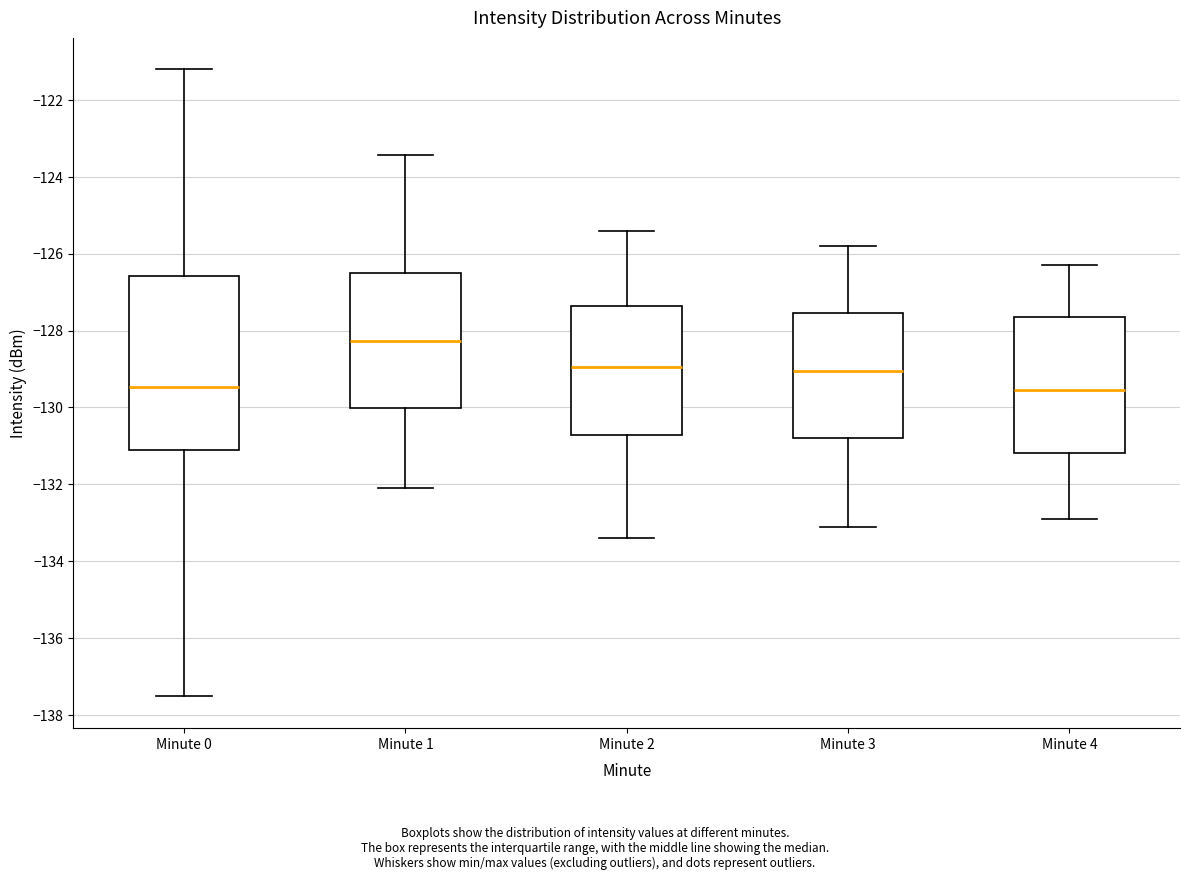

Reading left to right, read every box against the y-axis: the position of its median line, the range the box covers, and the ends of its whiskers. The values are not printed on the chart, so give them approximately, as read against the axis.

Minute 0: median -129.4, box -131.2 to -126.6, whiskers -137.6 to -121.2
Minute 1: median -128.2, box -130.0 to -126.4, whiskers -132.0 to -123.4
Minute 2: median -129.0, box -130.8 to -127.4, whiskers -133.4 to -125.4
Minute 3: median -129.0, box -130.8 to -127.6, whiskers -133.0 to -125.8
Minute 4: median -129.6, box -131.2 to -127.6, whiskers -132.8 to -126.2